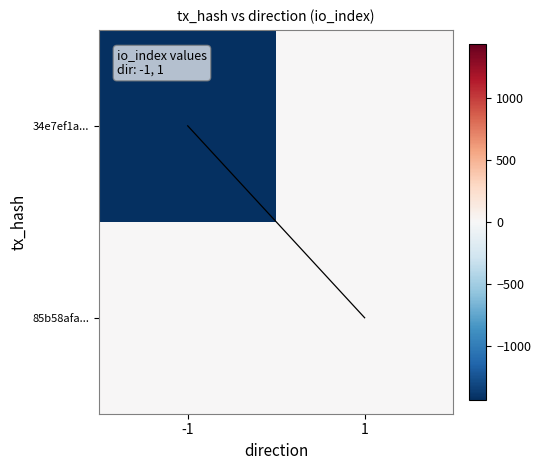

Reading left to right, extract all data points from this chart.

34e7ef1a...: -1=-1438	1=0
85b58afa...: -1=0	1=0